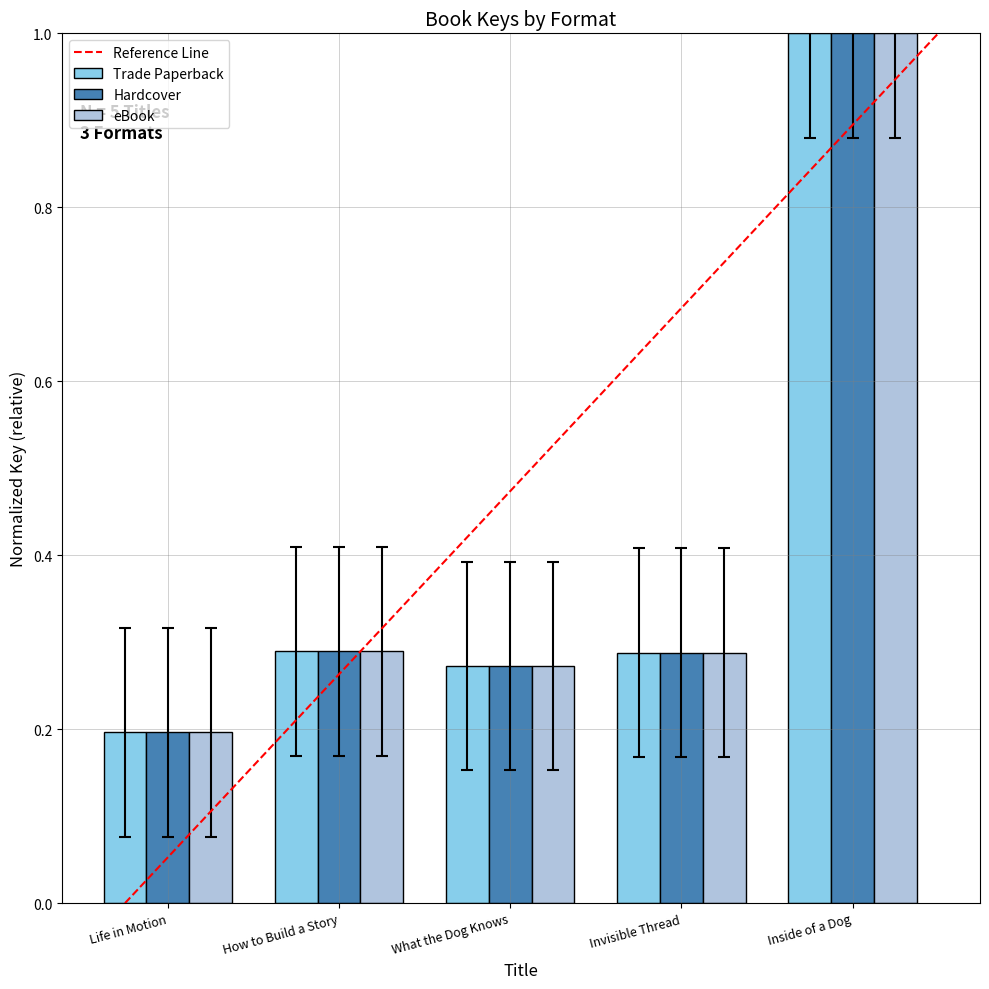

At how many categories does at least one series exceed 0?

5